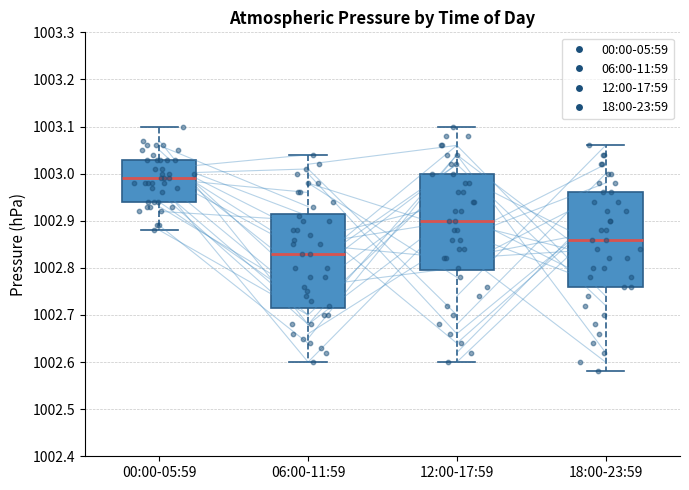

Reading left to right, transcribe this box plot: for each box, give where its median line is, the range the box spans, and where its two whiskers end, as read against the y-axis. The values are not printed on the chart, so give them approximately, as read against the axis.

00:00-05:59: median 1002.99, box 1002.94 to 1003.03, whiskers 1002.88 to 1003.10
06:00-11:59: median 1002.83, box 1002.72 to 1002.92, whiskers 1002.60 to 1003.04
12:00-17:59: median 1002.90, box 1002.80 to 1003.00, whiskers 1002.60 to 1003.10
18:00-23:59: median 1002.86, box 1002.76 to 1002.96, whiskers 1002.58 to 1003.06